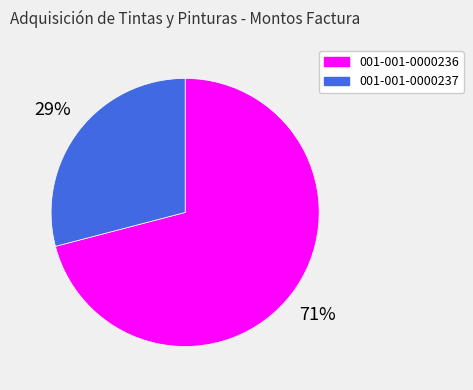

How many slices are in this pie chart?

2